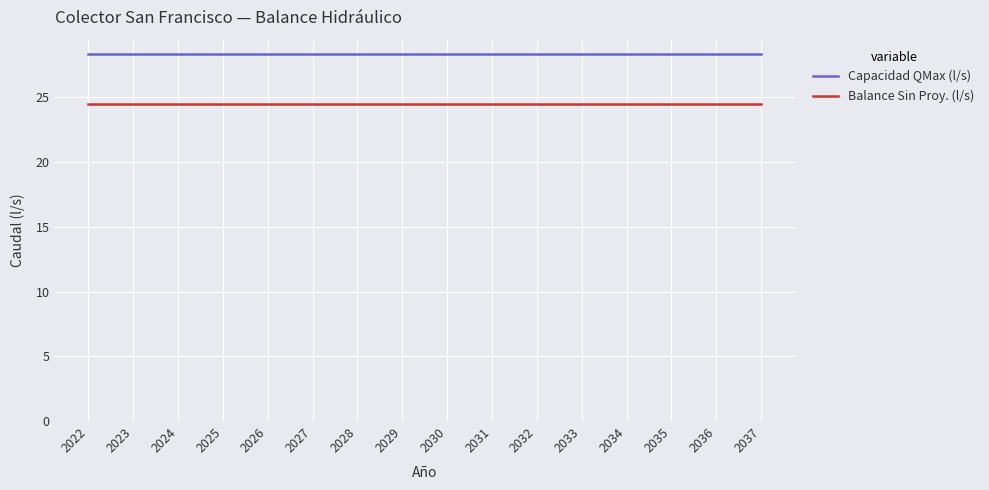

True or false: Balance Sin Proy. (l/s) and Capacidad QMax (l/s) intersect in this chart.

False